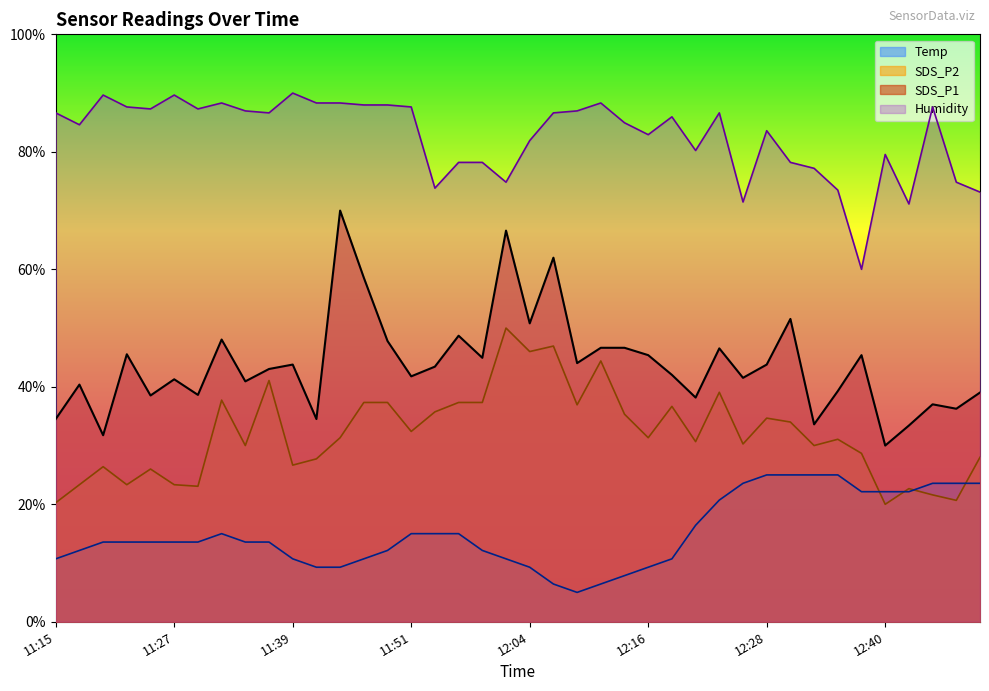

Which series ends up on top after the final intersection of Temp and SDS_P2?

SDS_P2